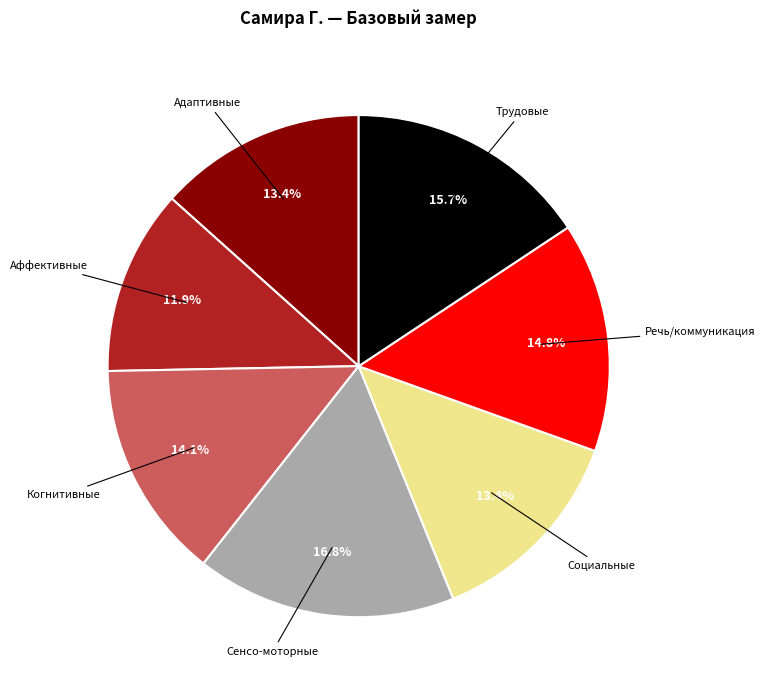

What percentage do Трудовые and Социальные together represent?

29.1%